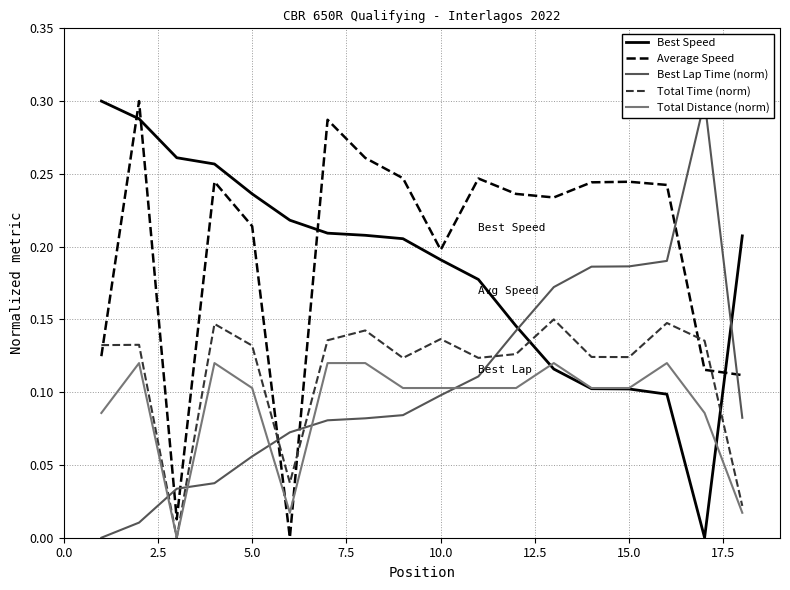

List the series in order of their peak value, highest first.

Best Speed, Average Speed, Best Lap Time (norm), Total Time (norm), Total Distance (norm)